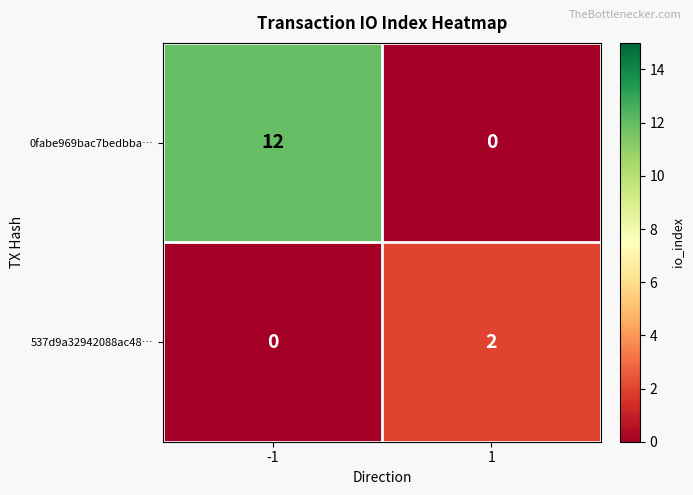

What is the sum of all 0fabe969bac7bedbba… values?

12